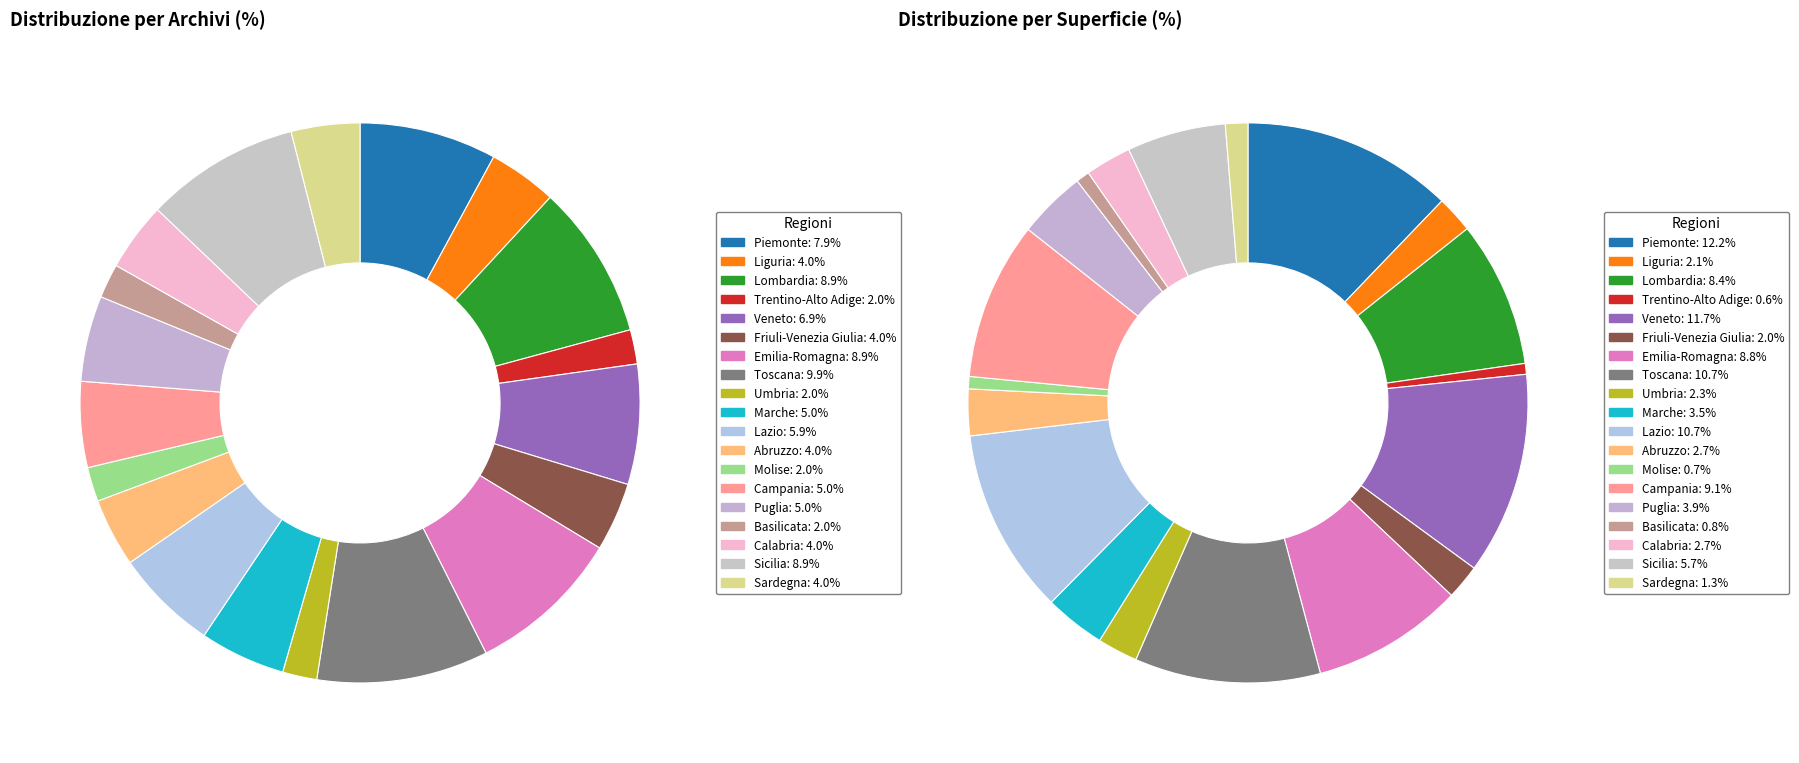

To the nearest percent, what is the average slice percentage?

5%